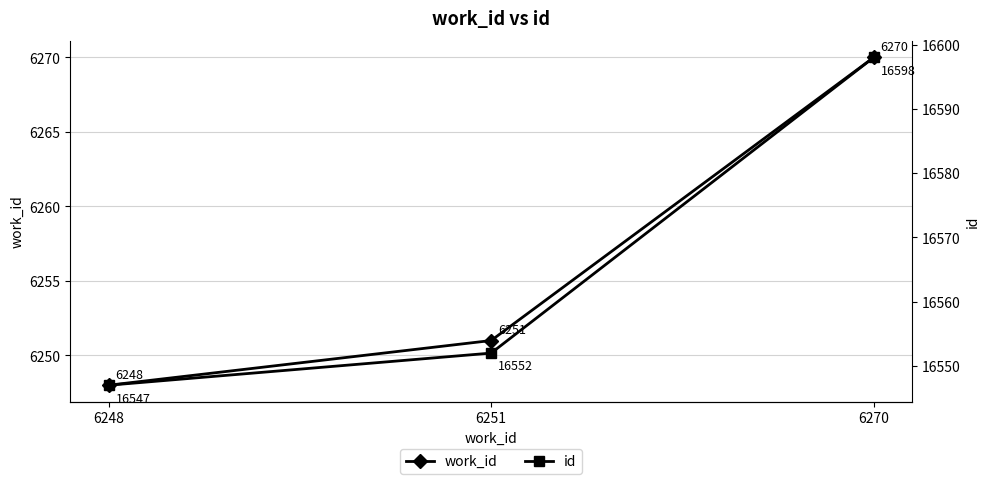

At which label is id closest to 16572?

6251